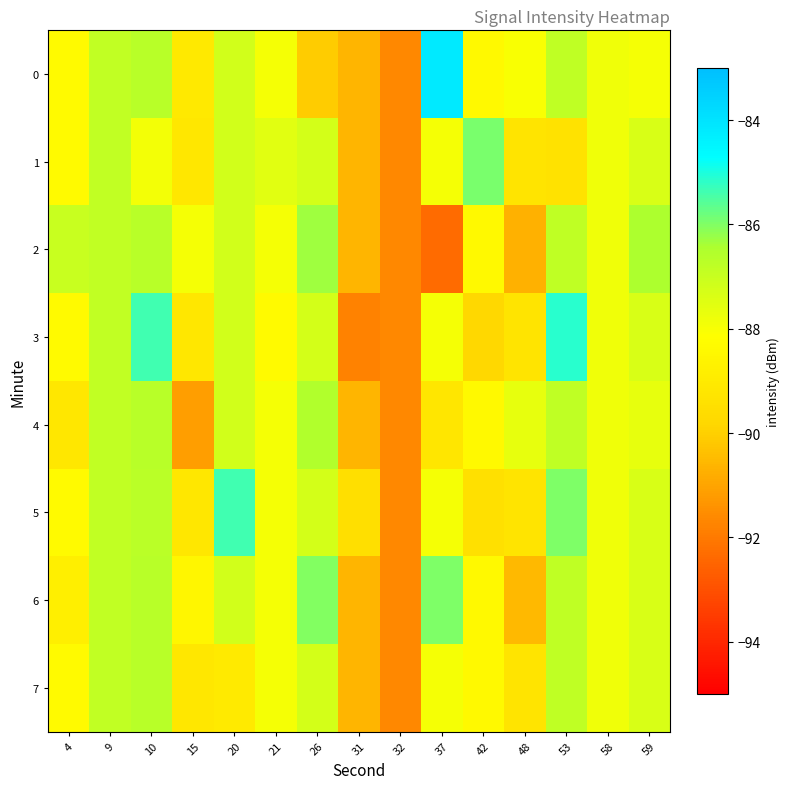

What is the greatest value displayed?

-84.2